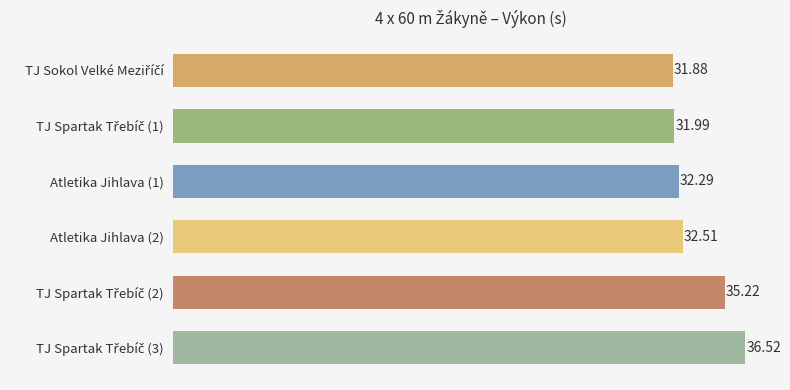

What is the change in value from Atletika Jihlava (1) to Atletika Jihlava (2)?

+0.2